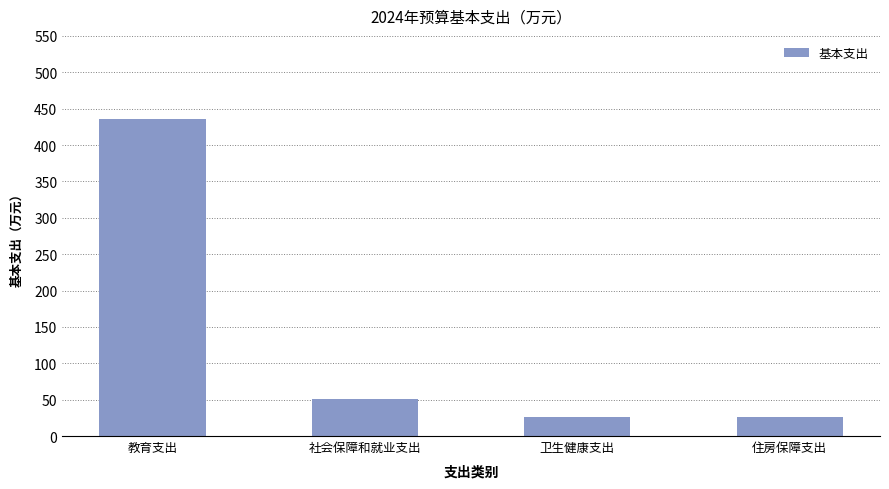

What is the change in value from 教育支出 to 住房保障支出?

-409.6